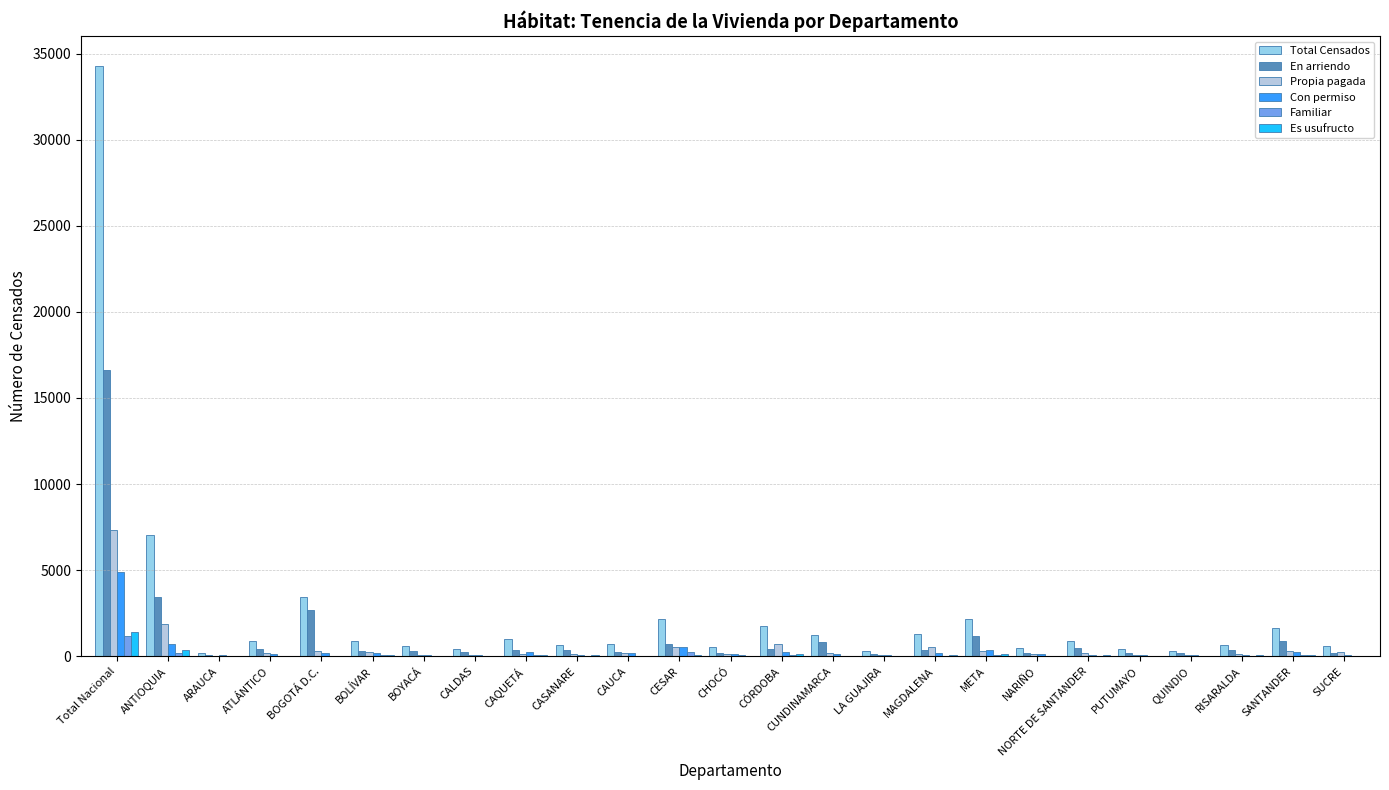

At which category does the chart reach its peak across all series?

Total Nacional